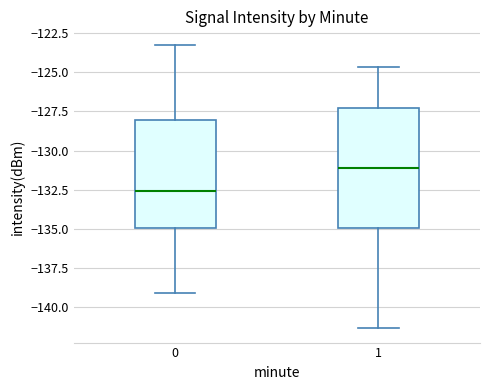

Which box has the lowest median line?

0